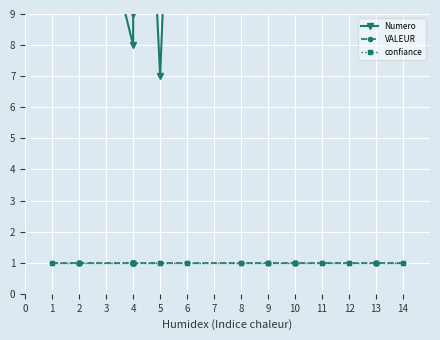

What are all the series names shown in the legend?

Numero, VALEUR, confiance